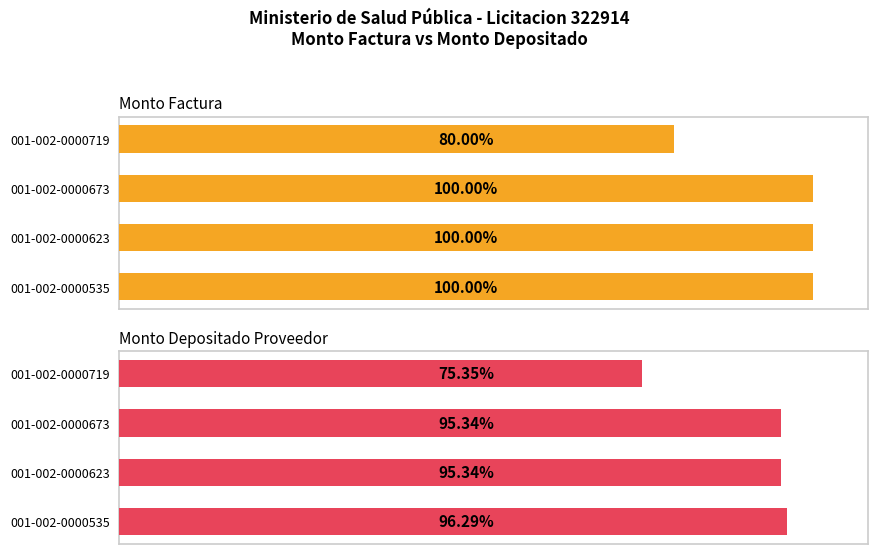

List the series in order of their peak value, lowest first.

monto_depositado_proveedor, monto_factura